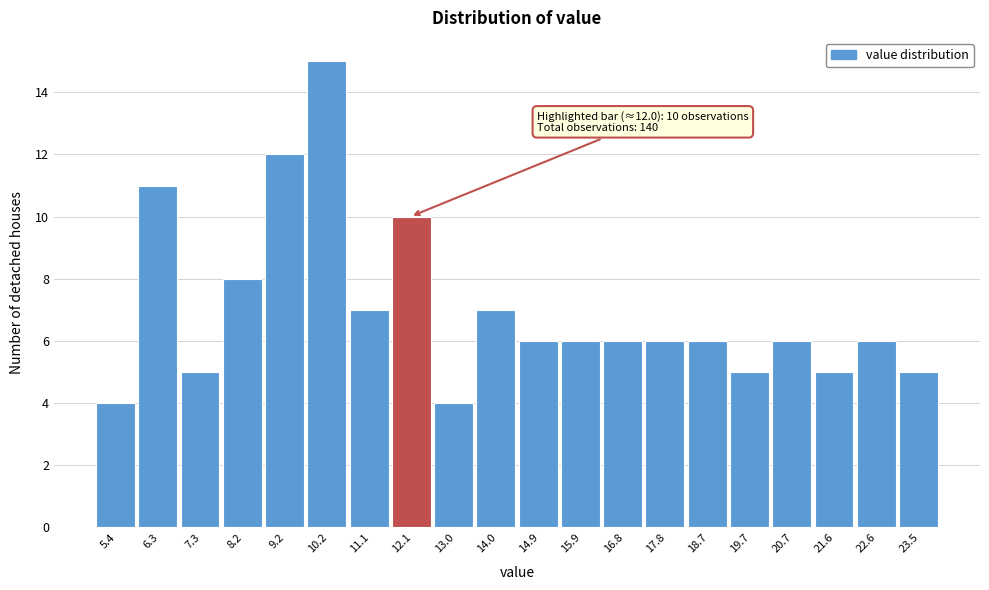

Over which range of the x-axis is the bar tallest?

9.7 to 10.6